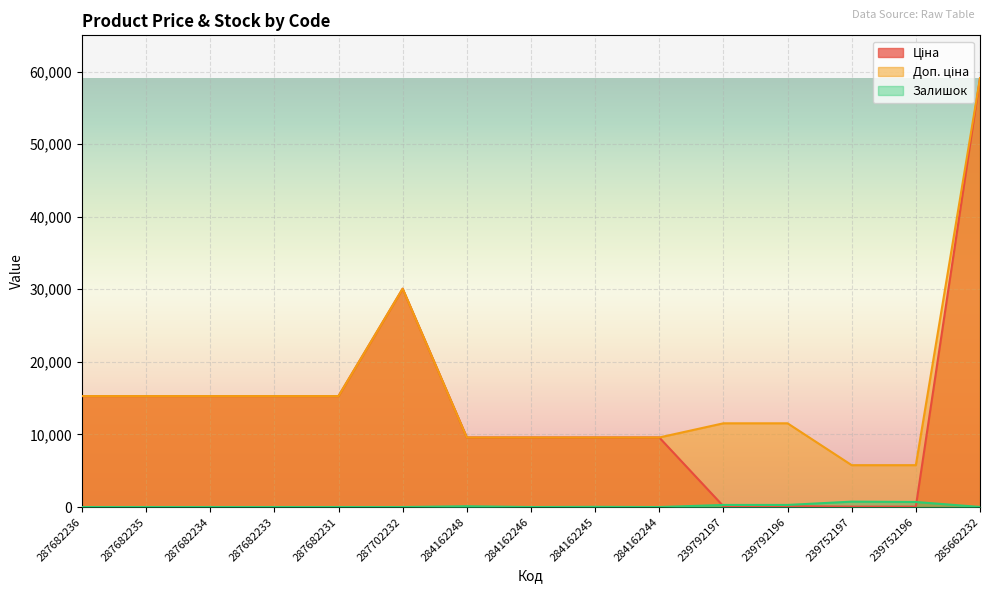

The Доп. ціна series shows 14360.1 at 284162245. True or false?

False